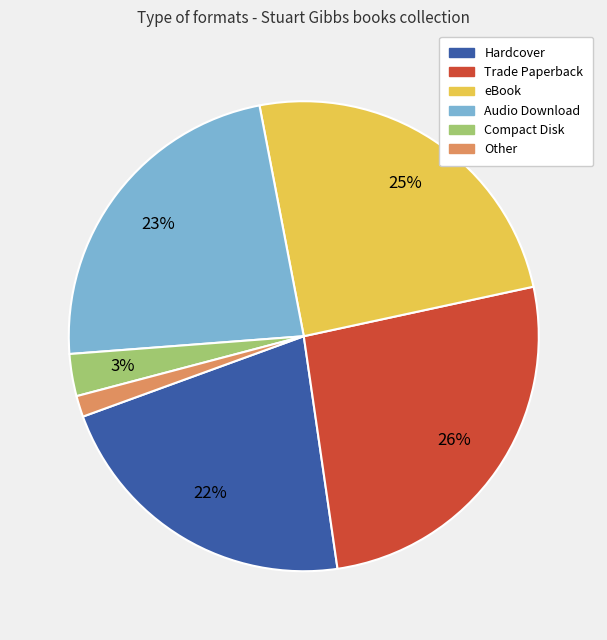

Between Audio Download and Other, which is larger?

Audio Download